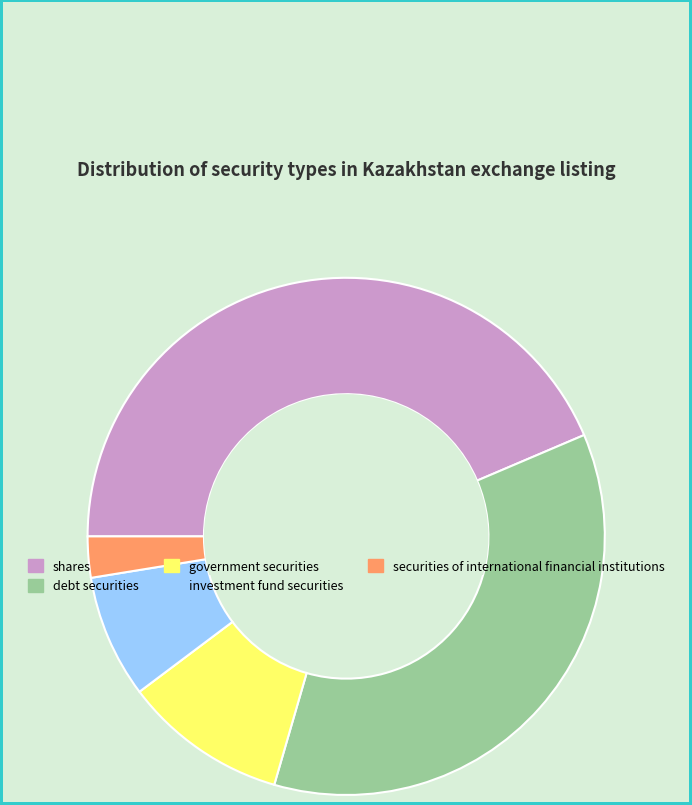

The shares slice represents 44% of the pie. True or false?

True